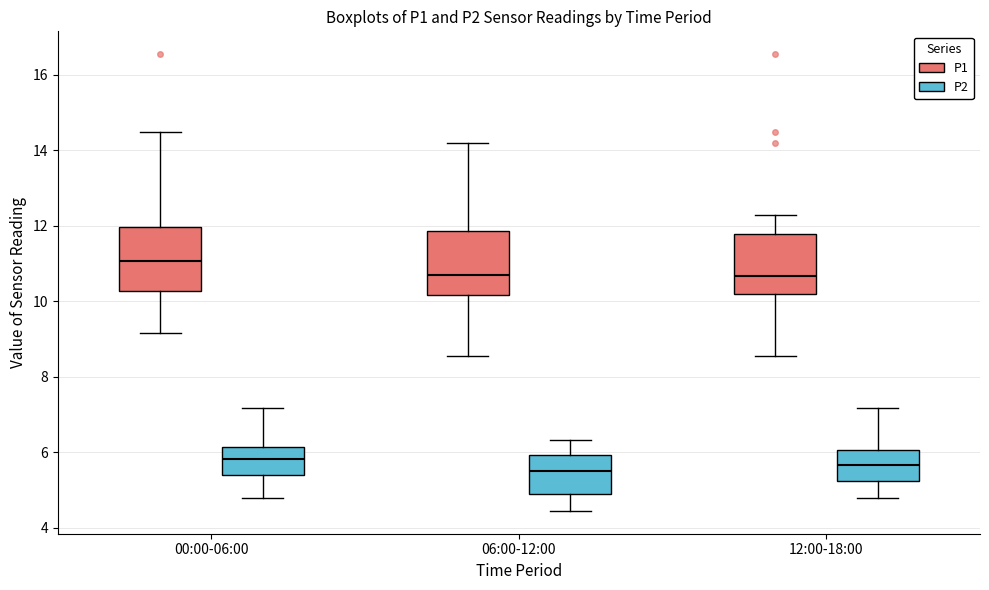

Reading left to right, transcribe this box plot: for each box, give where its median line is, the range the box spans, and where its two whiskers end, as read against the y-axis. The values are not printed on the chart, so give them approximately, as read against the axis.

00:00-06:00 (P1): median 11.0, box 10.2 to 12.0, whiskers 9.2 to 14.4
00:00-06:00 (P2): median 5.8, box 5.4 to 6.2, whiskers 4.8 to 7.2
06:00-12:00 (P1): median 10.6, box 10.2 to 11.8, whiskers 8.6 to 14.2
06:00-12:00 (P2): median 5.6, box 5.0 to 6.0, whiskers 4.4 to 6.4
12:00-18:00 (P1): median 10.6, box 10.2 to 11.8, whiskers 8.6 to 12.4
12:00-18:00 (P2): median 5.6, box 5.2 to 6.0, whiskers 4.8 to 7.2